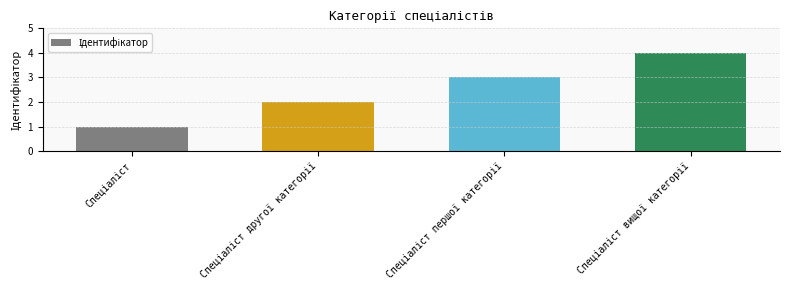

What is the value of the 3rd bar from the left?

3